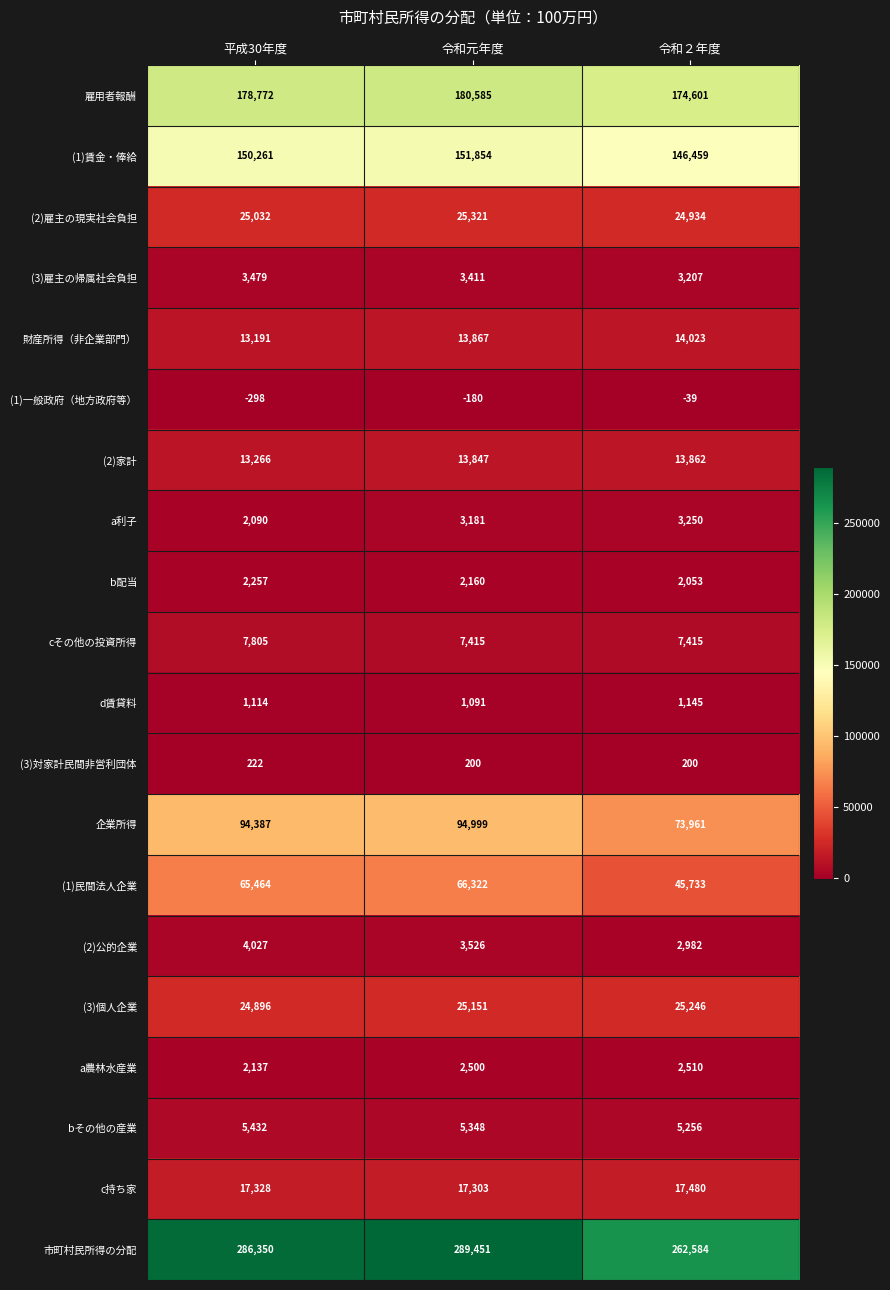

Which series has the largest total across all categories?

市町村民所得の分配